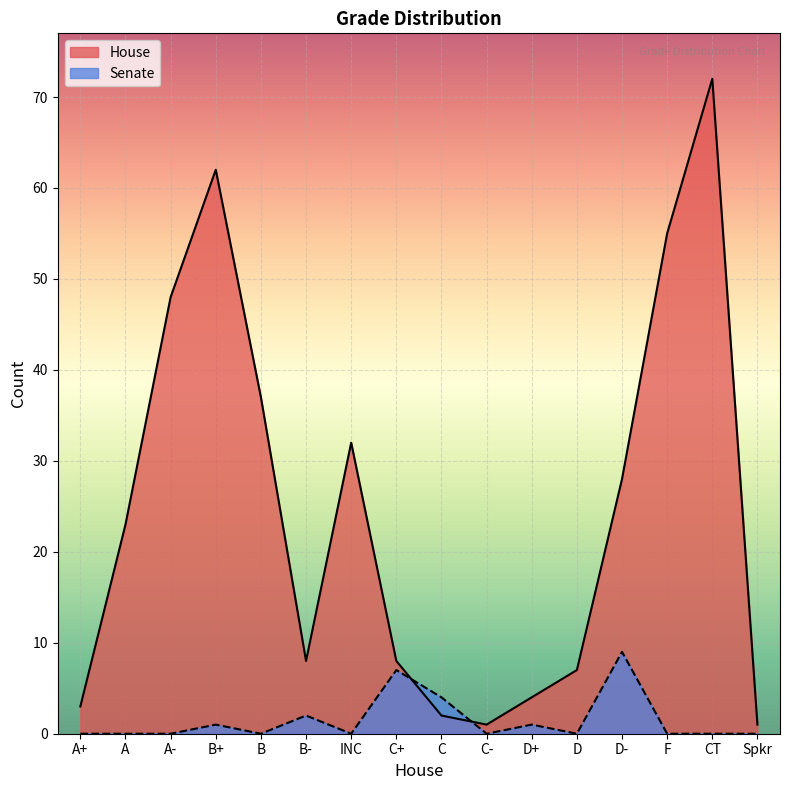

What is the difference between the House values at D+ and Spkr?

3